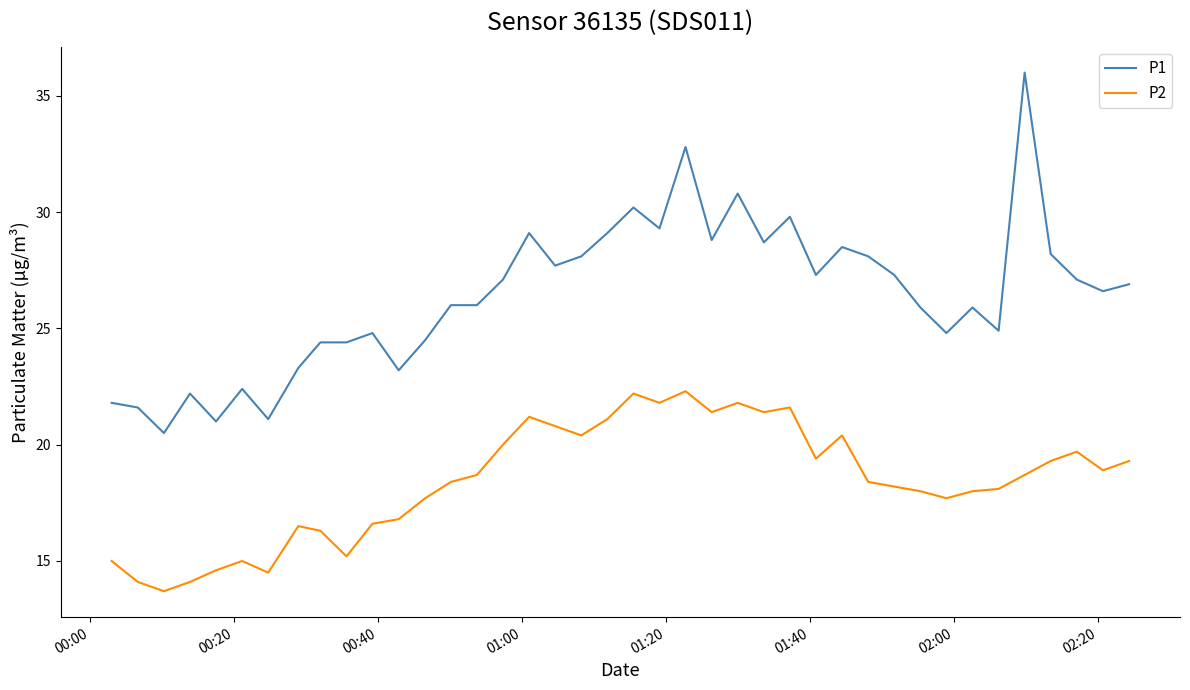

Which series has the widest spread of values?

P1